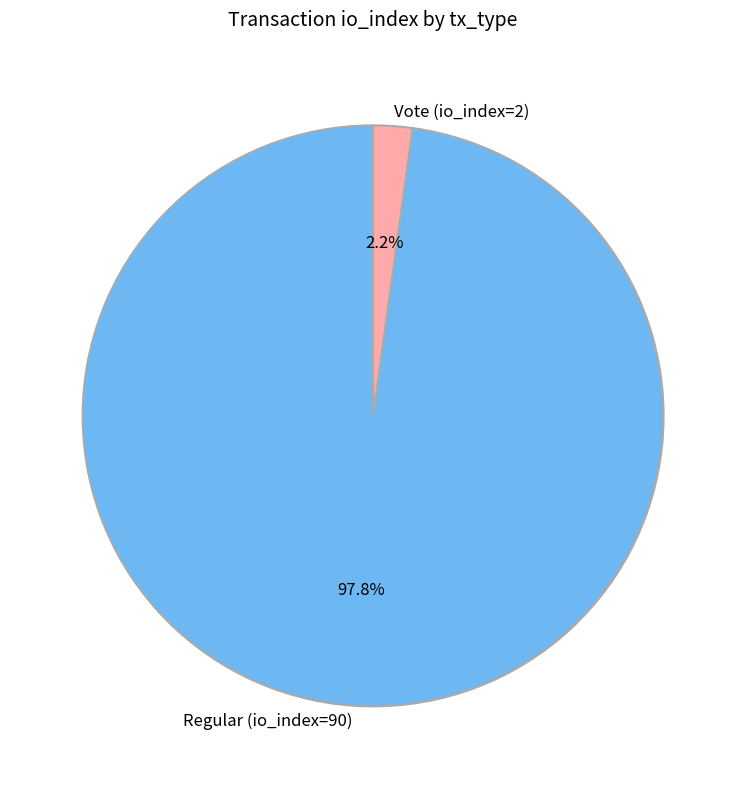

Does Vote (io_index=2) account for over 50% of the chart?

No